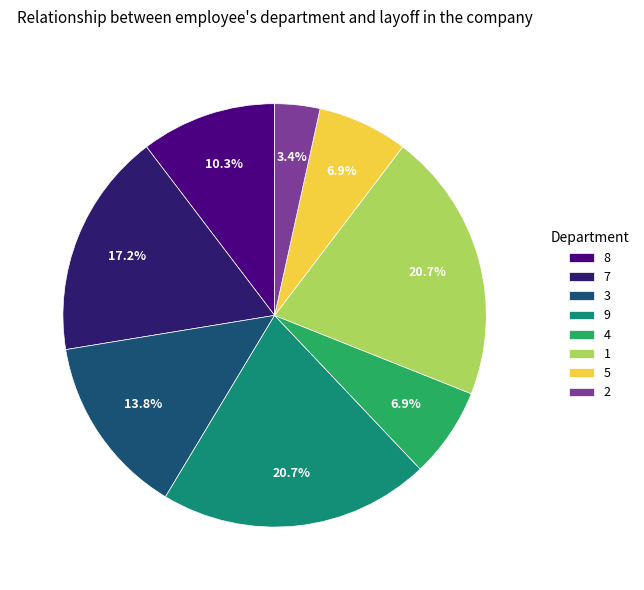

How many segments does this pie chart have?

8